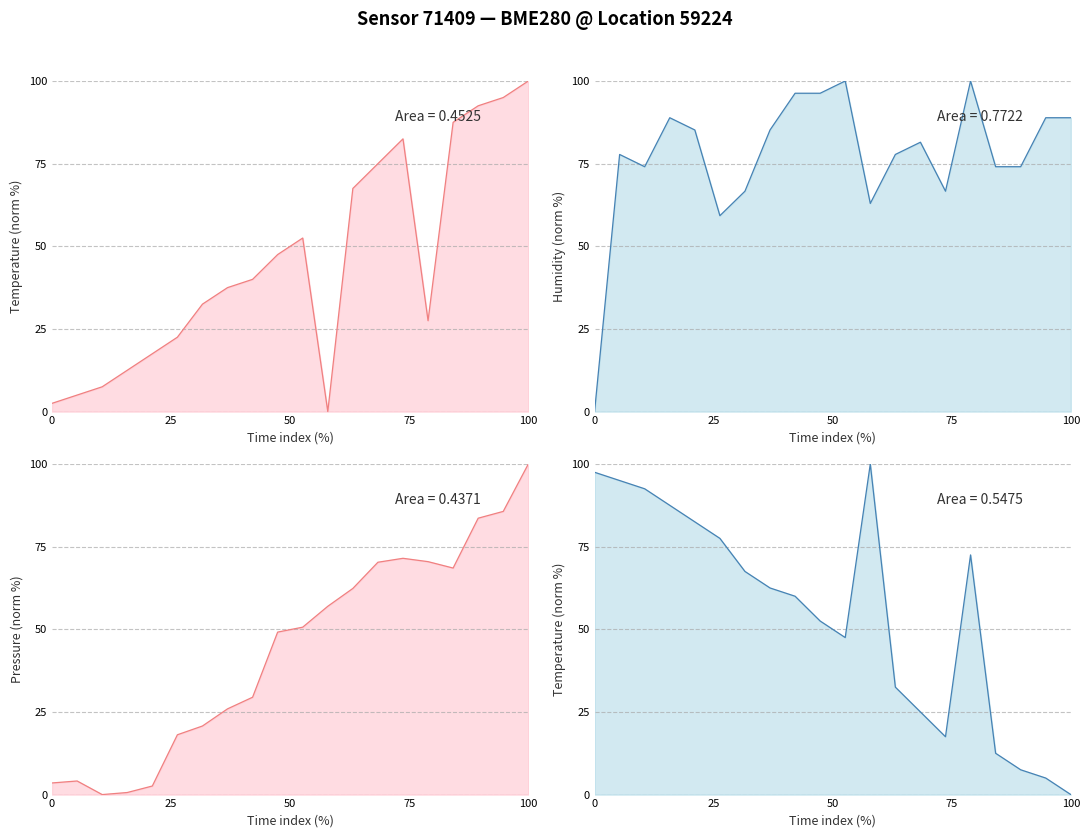

What is the value of the humidity point at the 6th from the left?

59.3